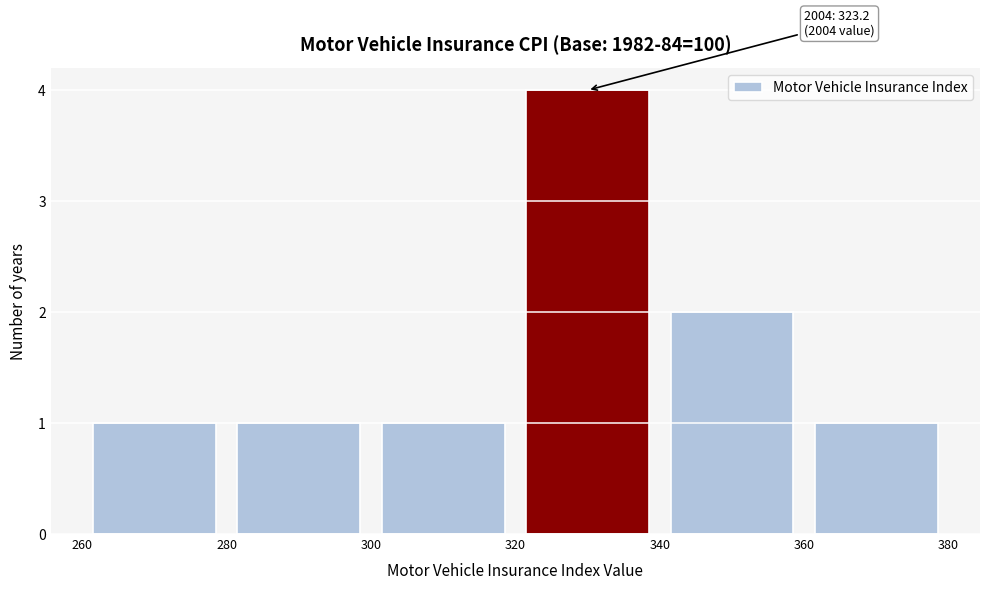

Which range on the x-axis has the tallest bar?

320 to 340